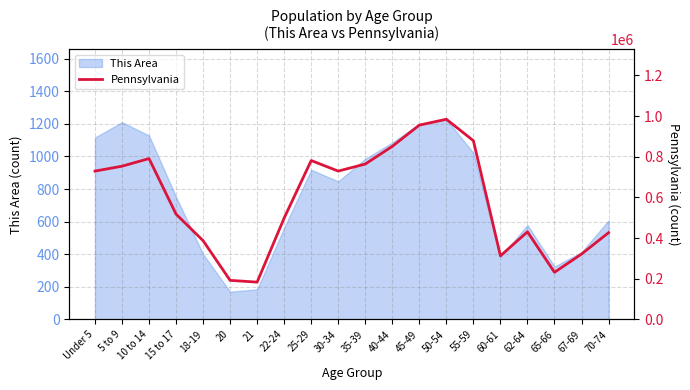

True or false: This Area has a value of 1200 at 45-49.

True